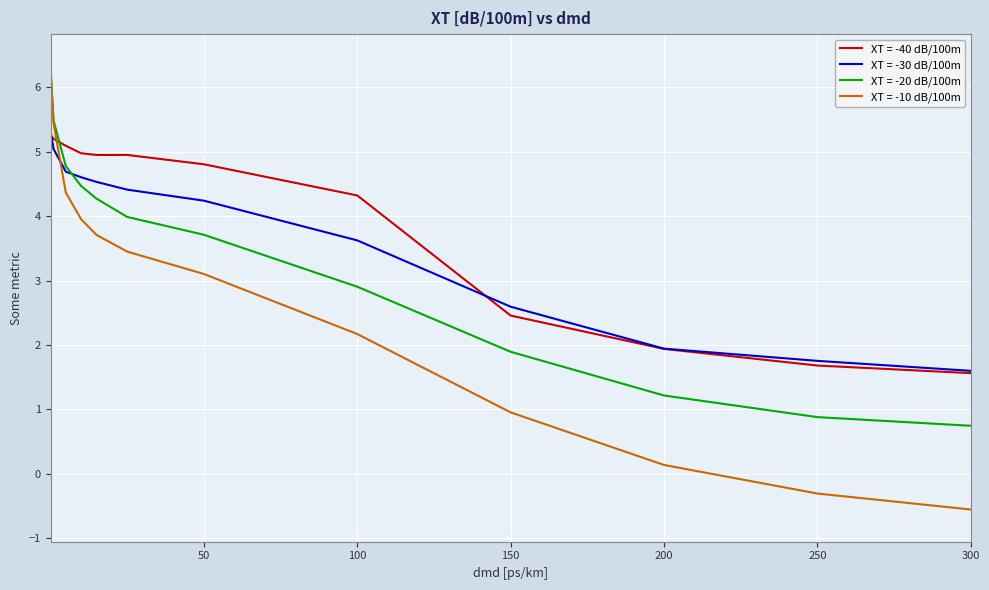

Which series has the largest range (max minus min)?

XT = -10 dB/100m